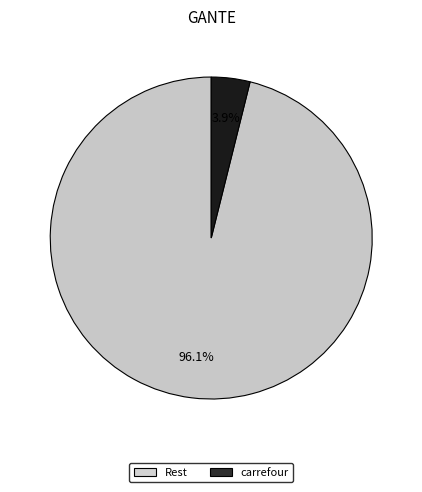

Which slice is the smallest?

carrefour